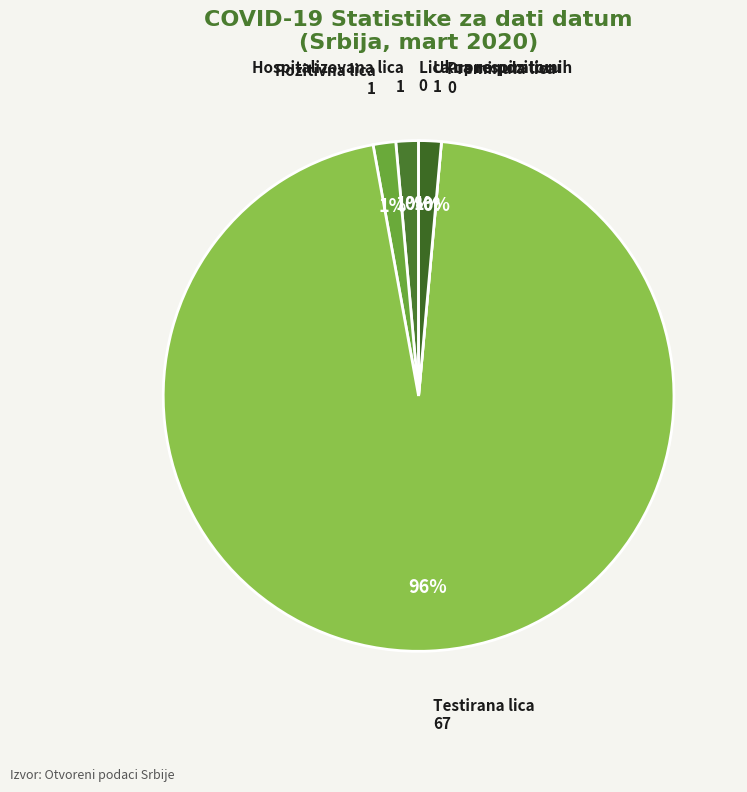

To the nearest percent, what is the combined percentage of BROJ_LICA_NA_RESPIRATORU_ZA_DATI_DATUM and BROJ_HOSPITALIZOVANIH_LICA_ZA_DATI_DATUM?

1%